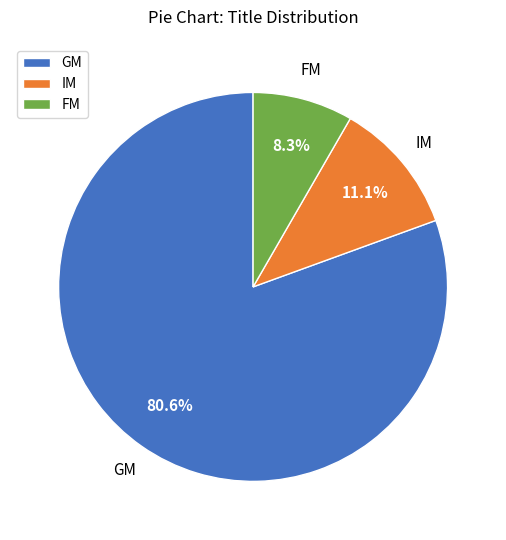

Which category has the biggest portion of the pie?

GM